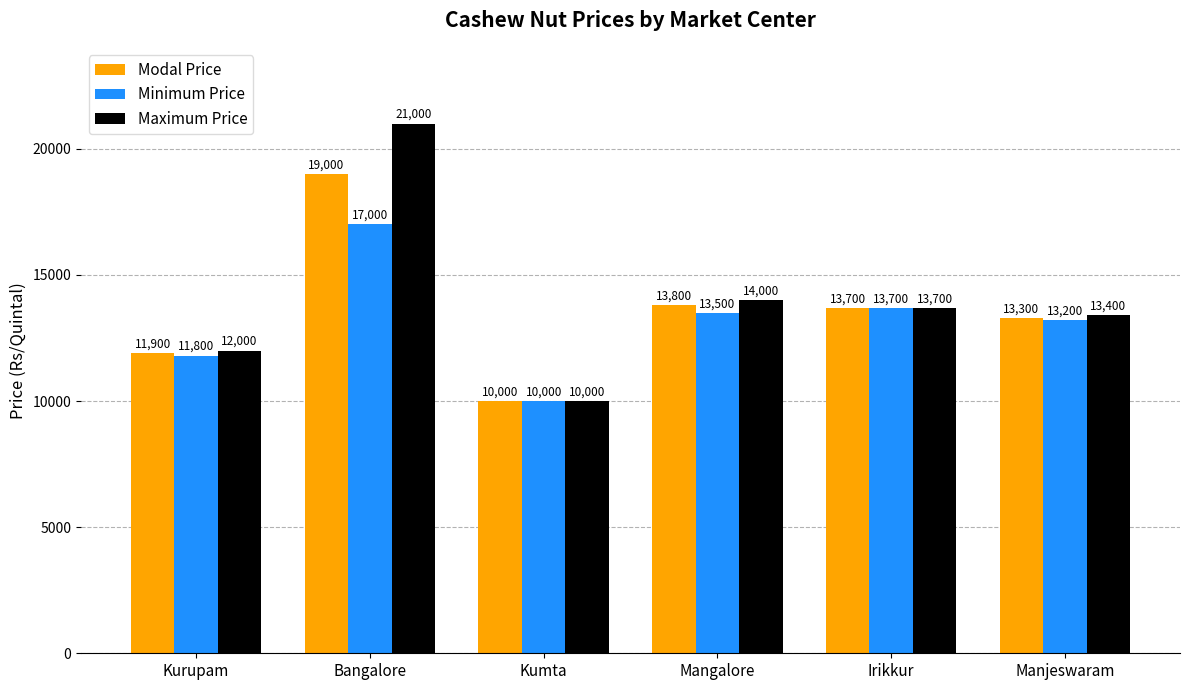

Is it true that Modal Price equals 11900 at Kurupam?

True